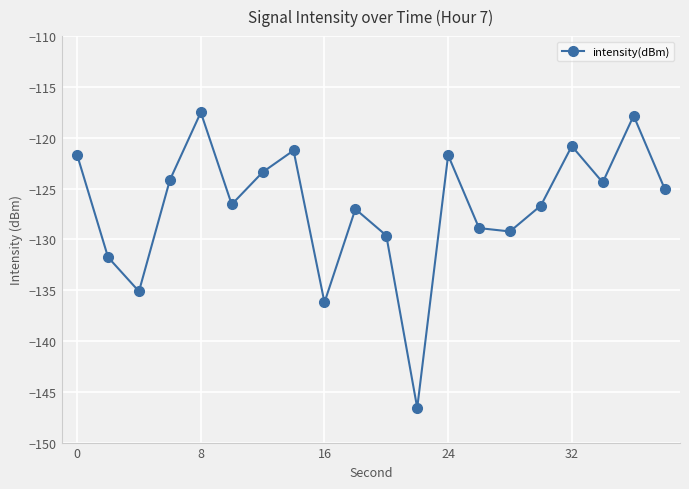

True or false: the data has more than 1 interior local peaks.

True